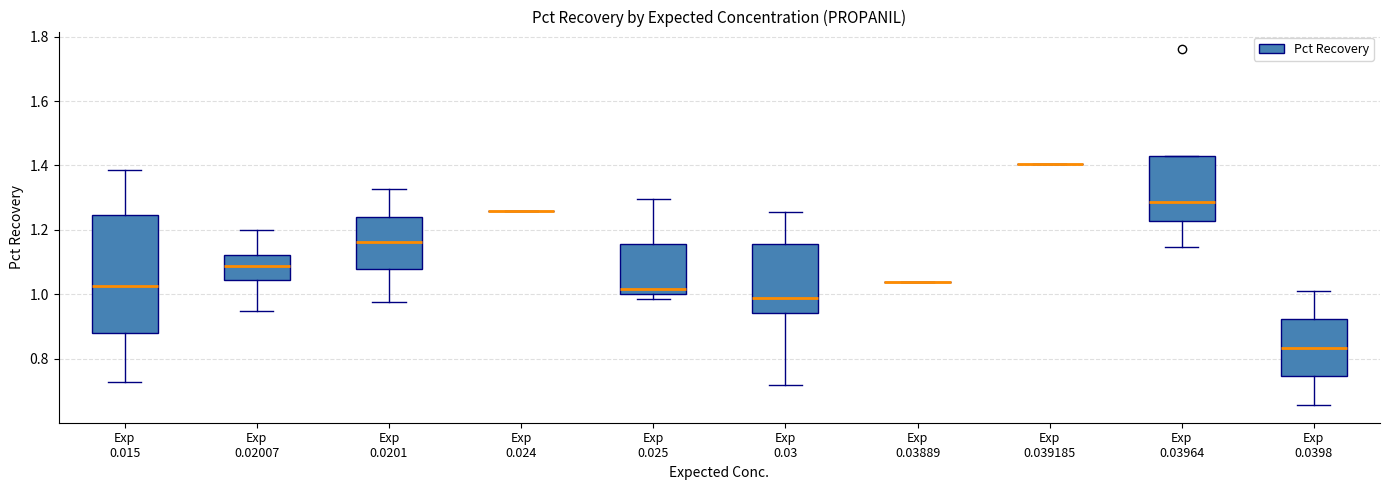

Reading left to right, read every box against the y-axis: the position of its median line, the range the box covers, and the ends of its whiskers. The values are not printed on the chart, so give them approximately, as read against the axis.

Exp 0.015: median 1.02, box 0.88 to 1.24, whiskers 0.72 to 1.38
Exp 0.02007: median 1.08, box 1.04 to 1.12, whiskers 0.94 to 1.20
Exp 0.0201: median 1.16, box 1.08 to 1.24, whiskers 0.98 to 1.32
Exp 0.024: box collapsed to a line at 1.26, whiskers 1.26 to 1.26
Exp 0.025: median 1.02, box 1.00 to 1.16, whiskers 0.98 to 1.30
Exp 0.03: median 0.98, box 0.94 to 1.16, whiskers 0.72 to 1.26
Exp 0.03889: box collapsed to a line at 1.04, whiskers 1.04 to 1.04
Exp 0.039185: box collapsed to a line at 1.40, whiskers 1.40 to 1.40
Exp 0.03964: median 1.28, box 1.22 to 1.42, whiskers 1.14 to 1.42
Exp 0.0398: median 0.84, box 0.74 to 0.92, whiskers 0.66 to 1.02